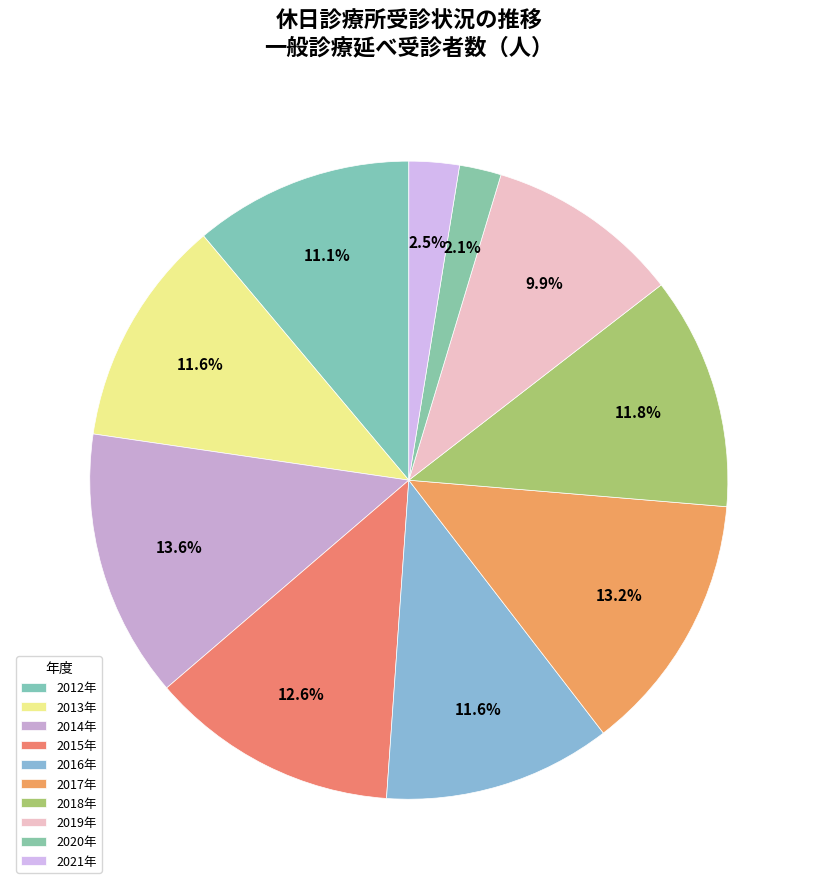

Count the number of slices in the pie.

10